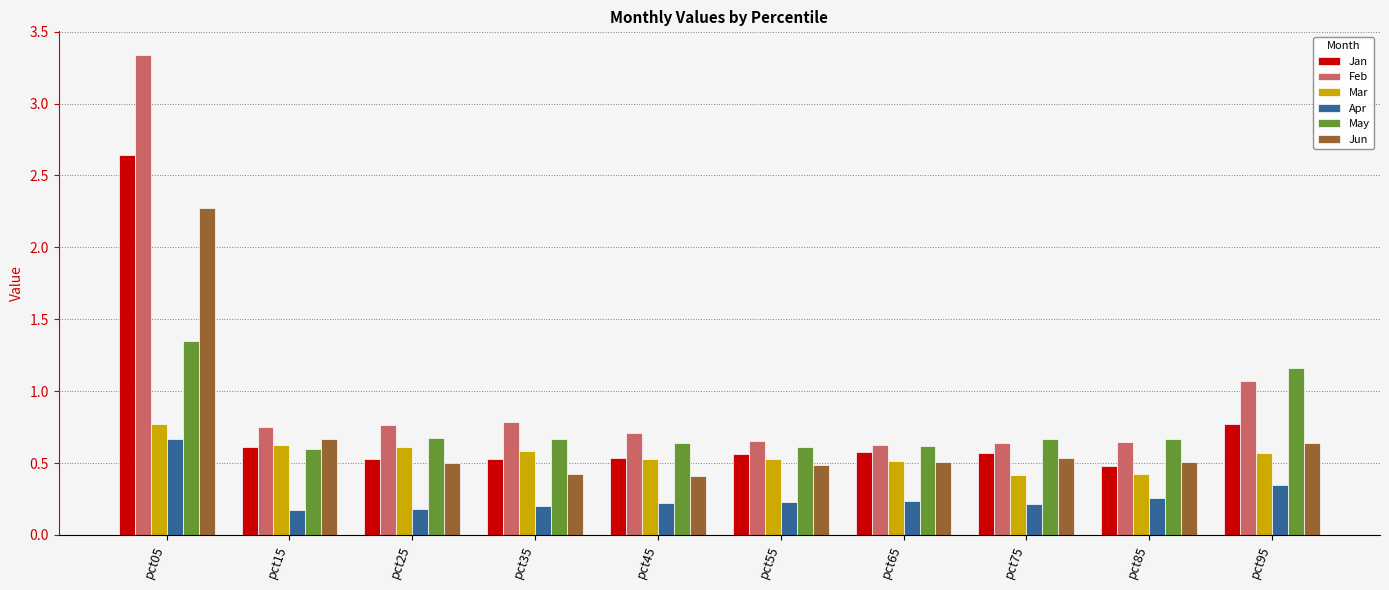

Is it true that Feb equals 0.7 at pct45?

True